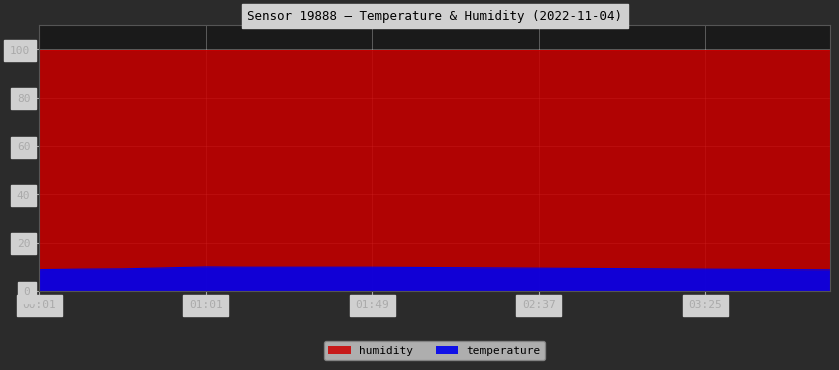

Read the value at 00:01.

8.9